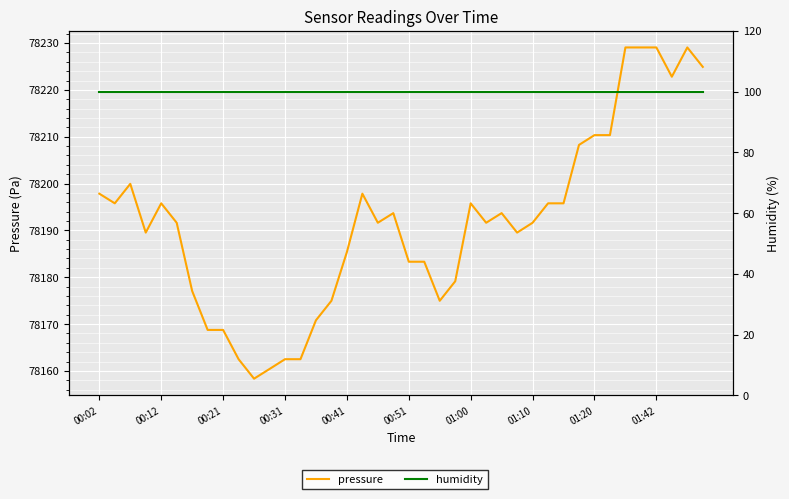

At which category is the sum across all series the highest?

34